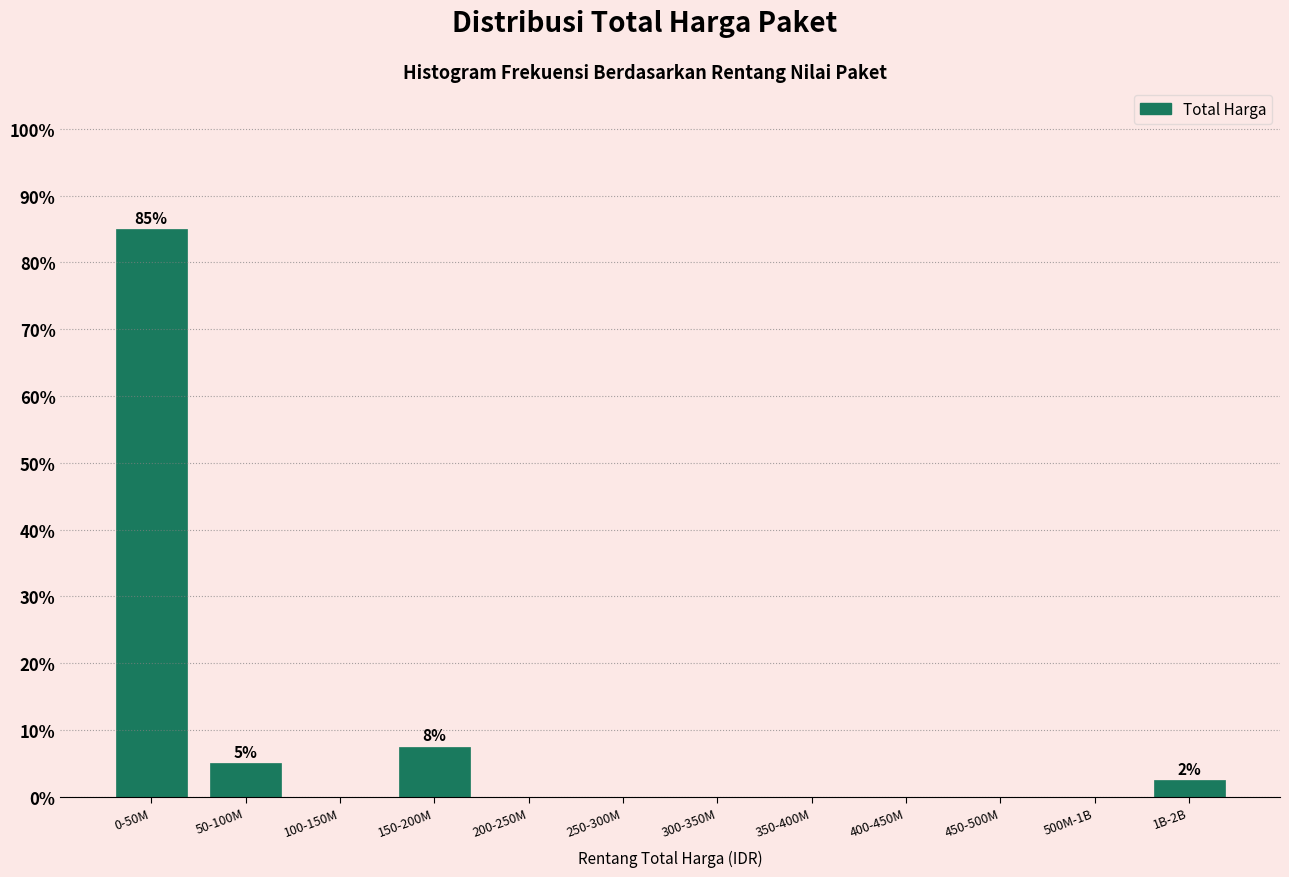

Reading left to right, list all the values displayed in this chart.

0-50M=85.0	50-100M=5.0	100-150M=0.0	150-200M=7.5	200-250M=0.0	250-300M=0.0	300-350M=0.0	350-400M=0.0	400-450M=0.0	450-500M=0.0	500M-1B=0.0	1B-2B=2.5